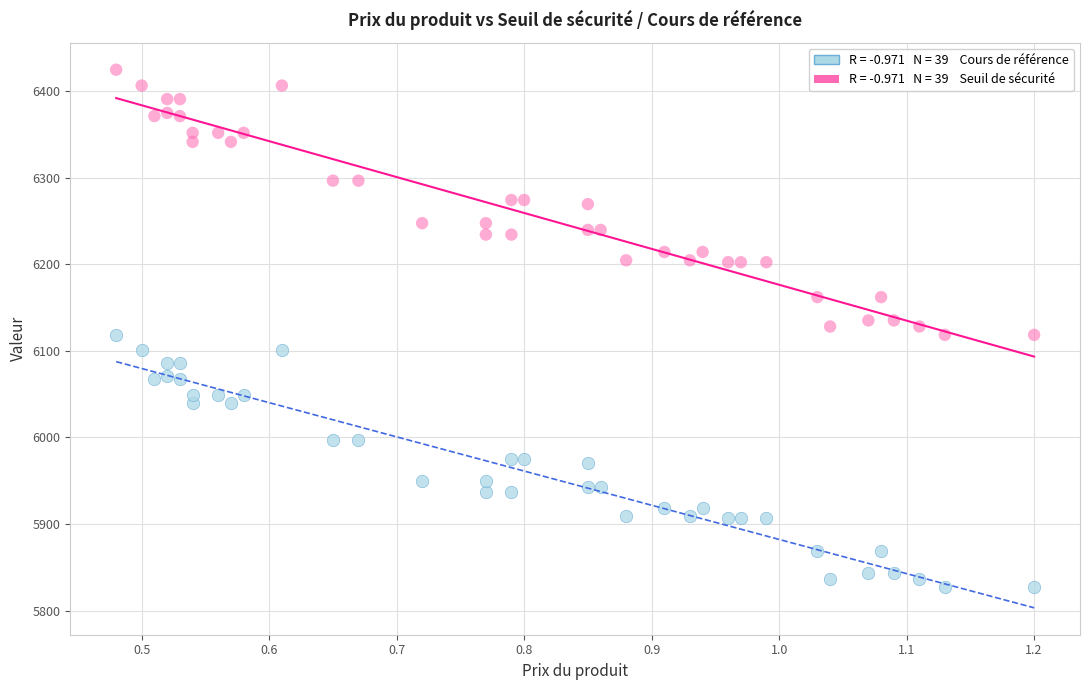

Across all data points, what is the range of X values (max minus min)?

0.7